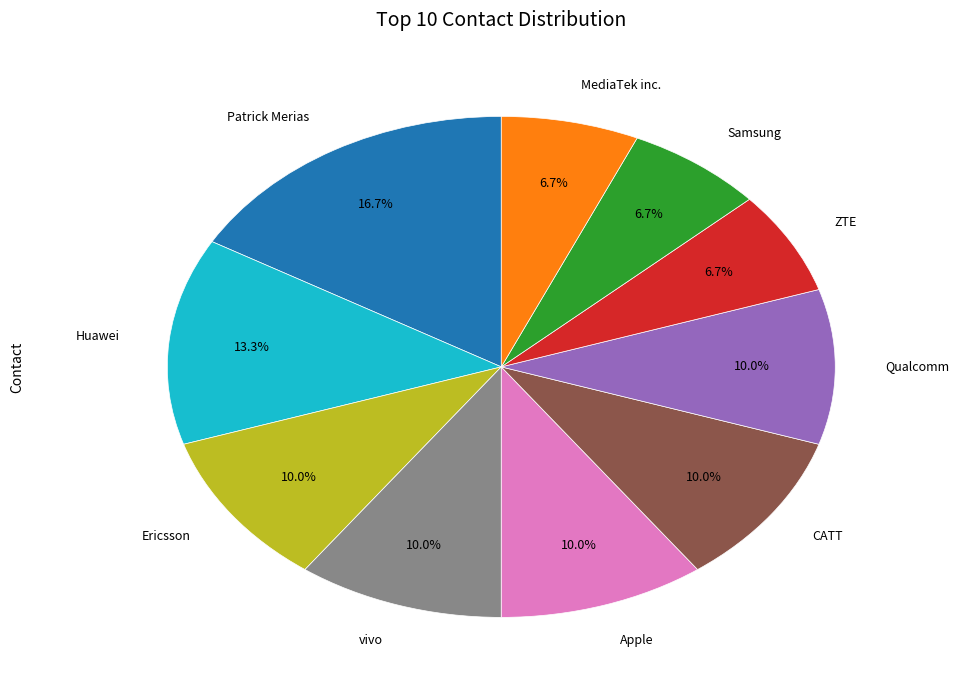

Is there any slice that represents more than half of the pie?

No